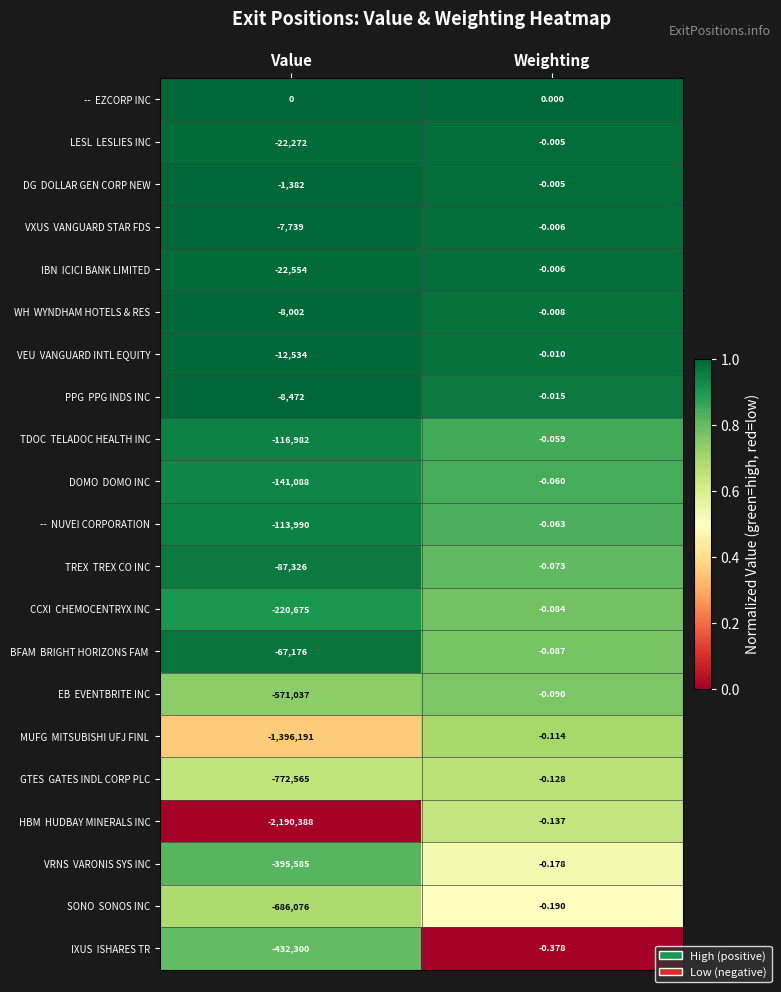

At which category is the sum across all series the highest?

Weighting